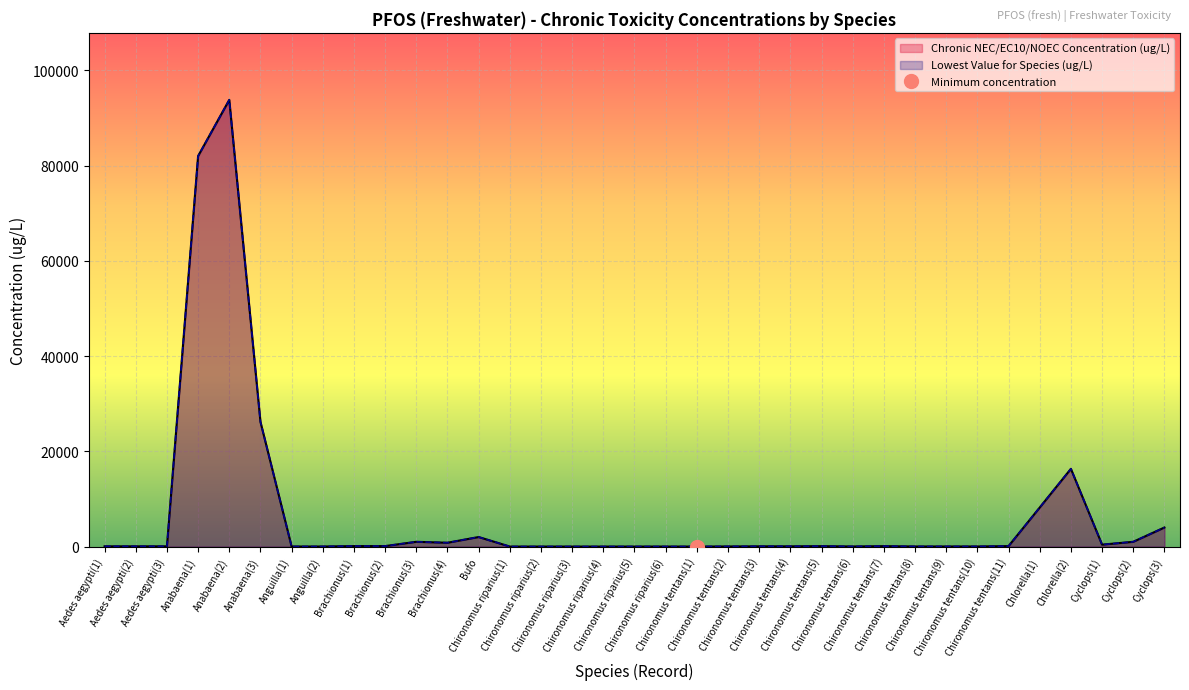

Reading right to left, transcribe all the data shown in this chart.

Chronic NEC/EC10/NOEC Concentration (ug/L): 4000.0	1000.0	400.0	16320.0	8200.0	94.9	18.9	18.8	18.4	88.2	17.4	86.4	49.2	49.1	21.7	0.9	3.5	1.4	1.4	1.4	1.4	1.4	2000.0	800.0	1000.0	100.0	100.0	11.0	11.0	26200.0	93800.0	82000.0	50.0	50.0	50.0
Lowest Value for Species (ug/L): 4000.0	1000.0	400.0	16320.0	8200.0	94.9	18.9	18.8	18.4	88.2	17.4	86.4	49.2	49.1	21.7	0.9	3.5	1.4	1.4	1.4	1.4	1.4	2000.0	800.0	1000.0	100.0	100.0	11.0	11.0	26200.0	93800.0	82000.0	50.0	50.0	50.0